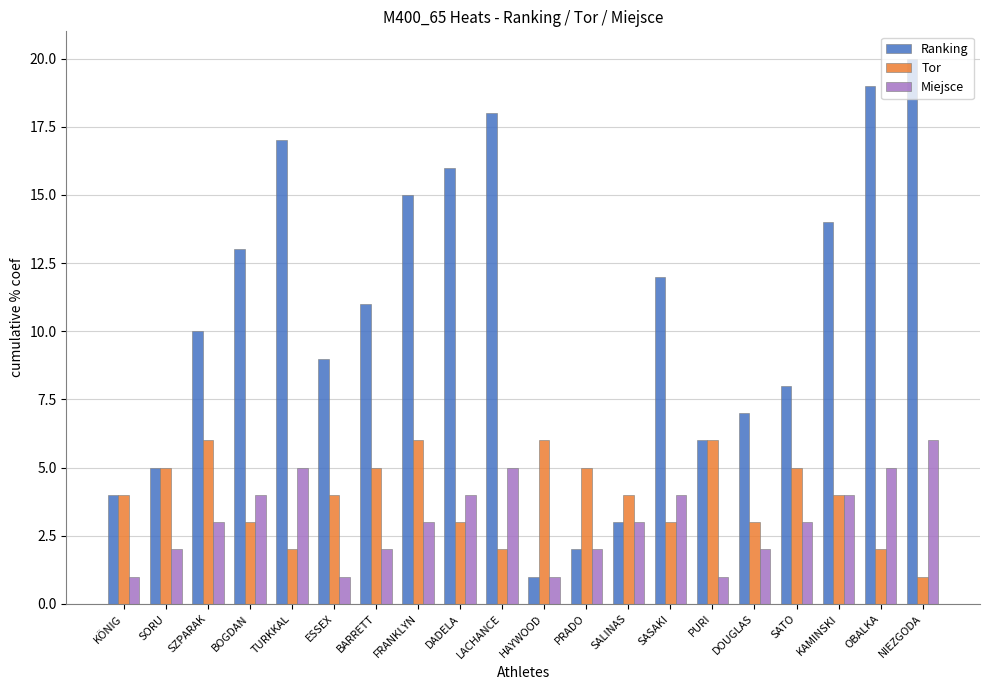

What is the difference between the maximum and second lowest values in the Miejsce series?

5